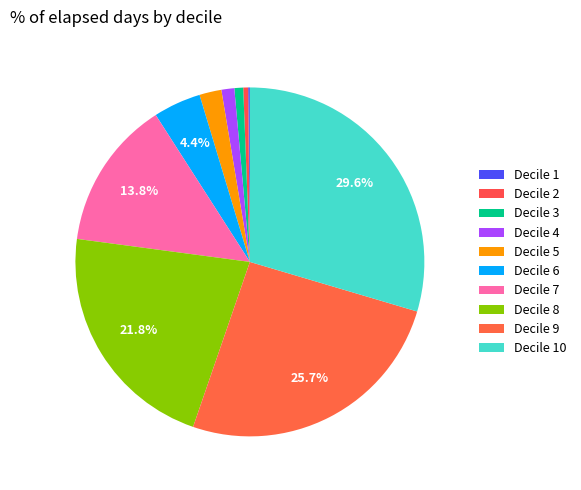

How many segments does this pie chart have?

10